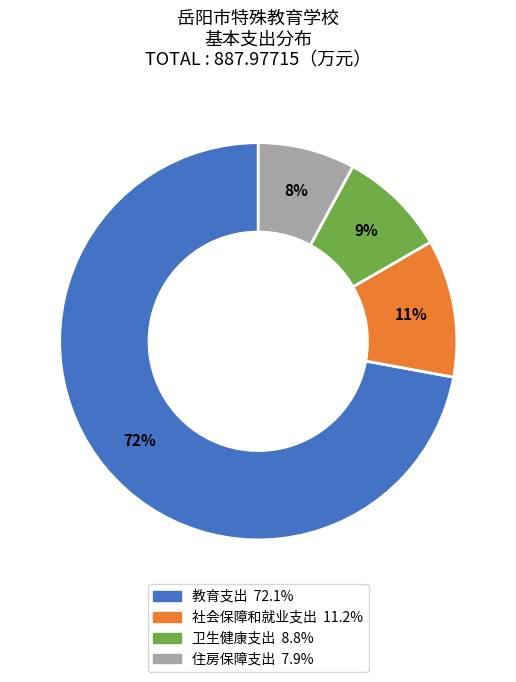

Which category has the smallest portion of the pie?

住房保障支出